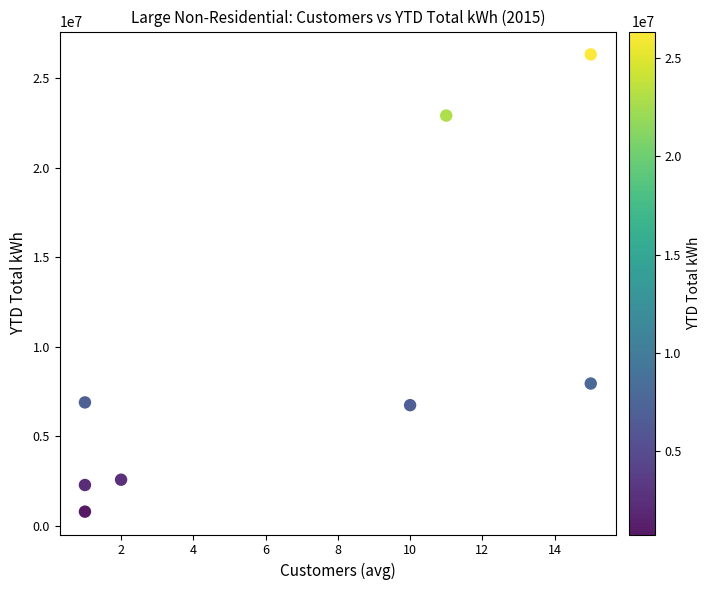

What is the range of Y values (max minus min)?

25559090